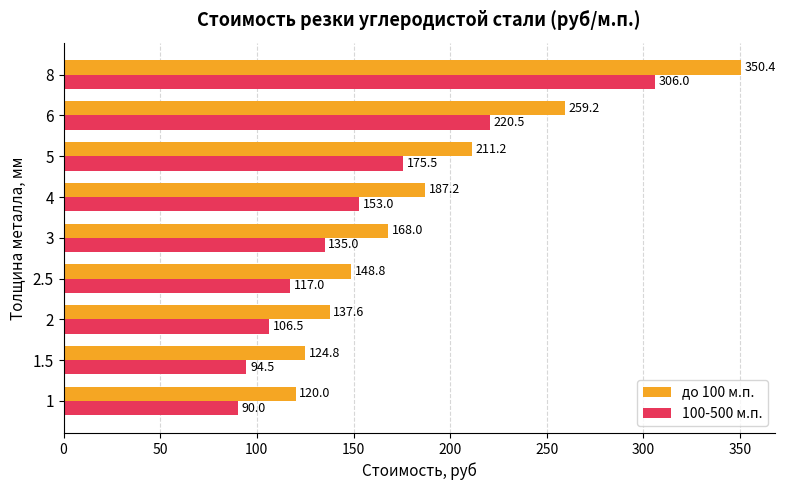

Which series has the widest spread of values?

до 100 м.п.